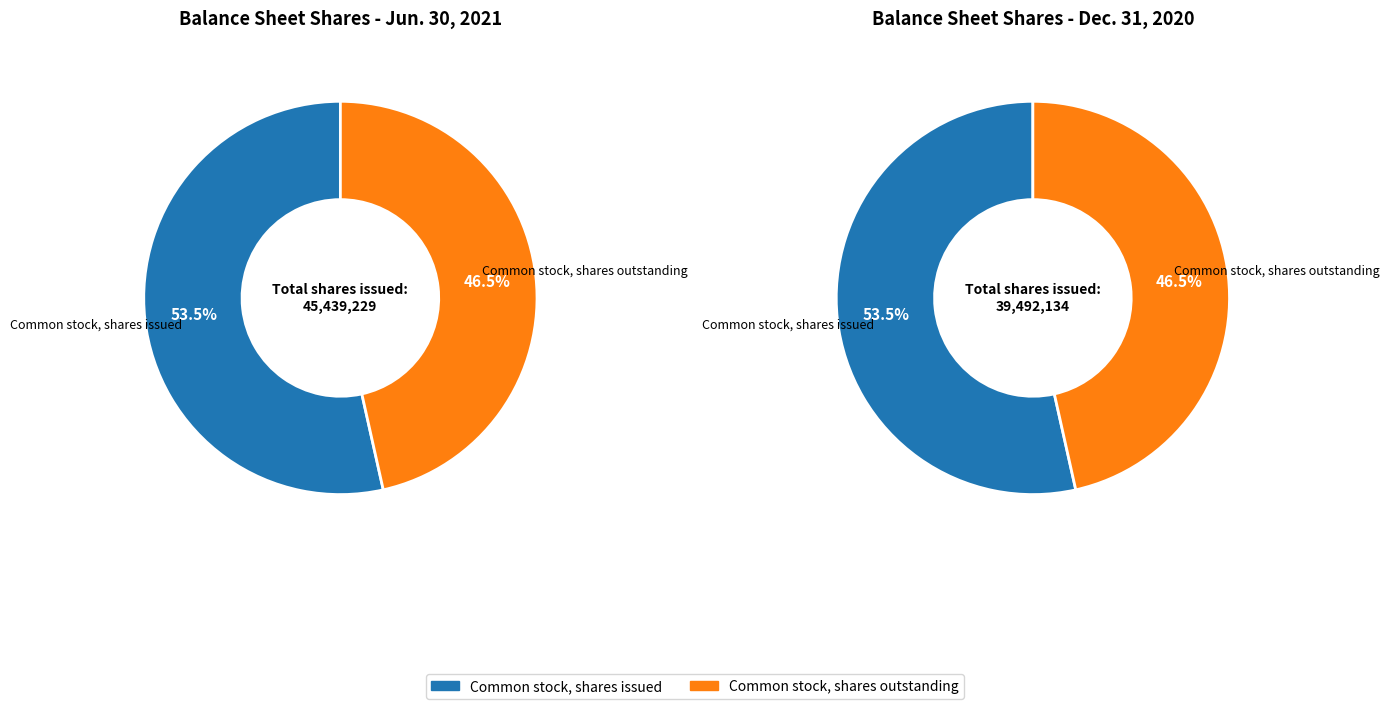

The Common stock, shares issued slice represents 54% of the pie. True or false?

True